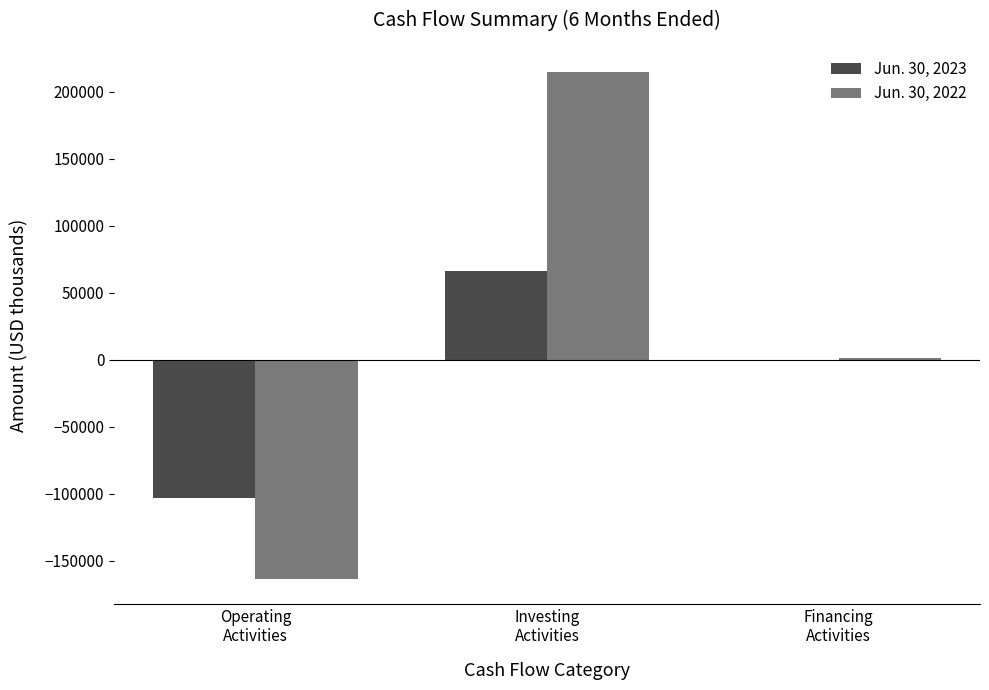

Read the Jun. 30, 2022 value at Investing
Activities, to the nearest 50.

214450